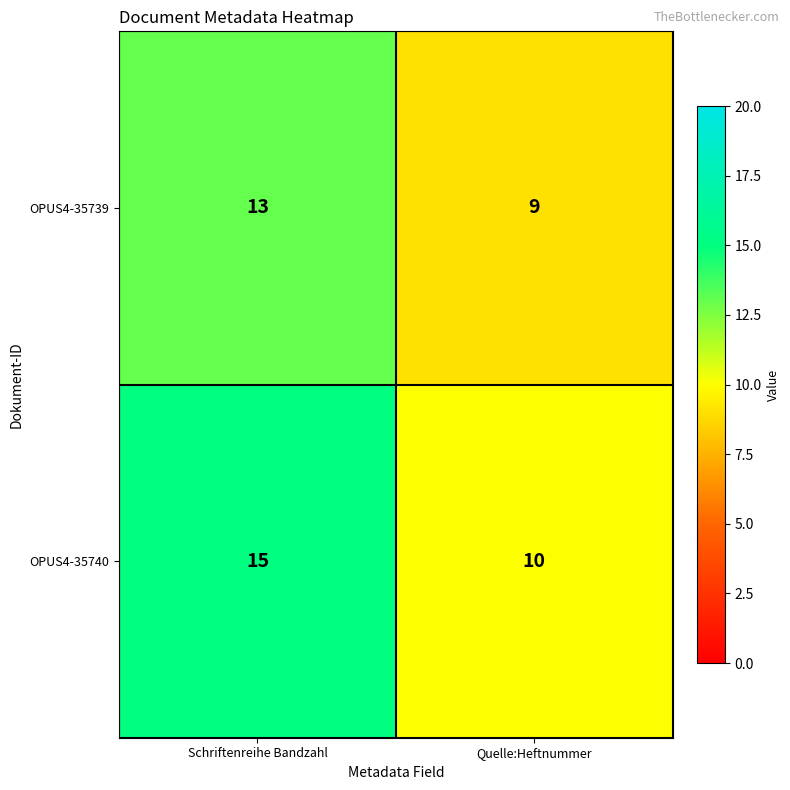

Rank the series at Schriftenreihe Bandzahl from highest to lowest value.

OPUS4-35740, OPUS4-35739